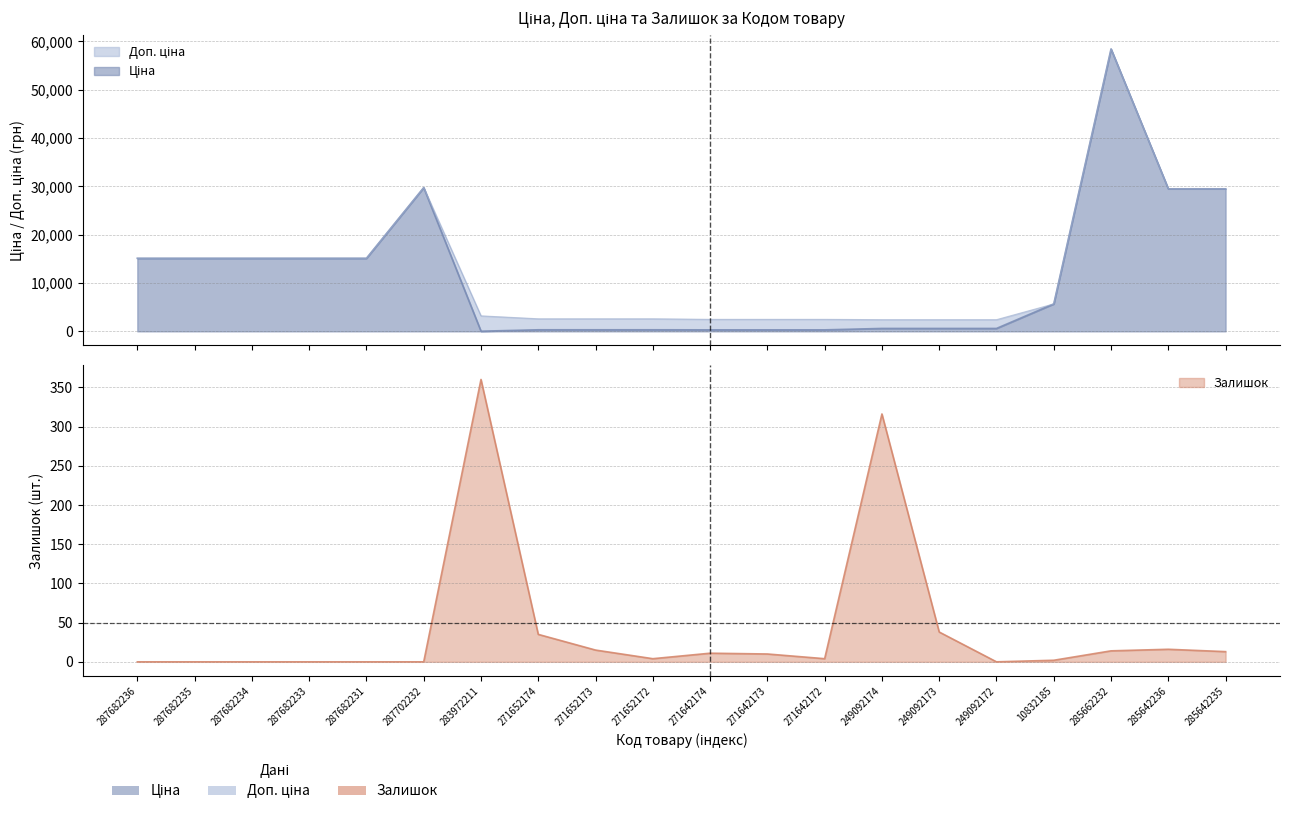

Which has a higher value, 271652173 or 287682231?

287682231